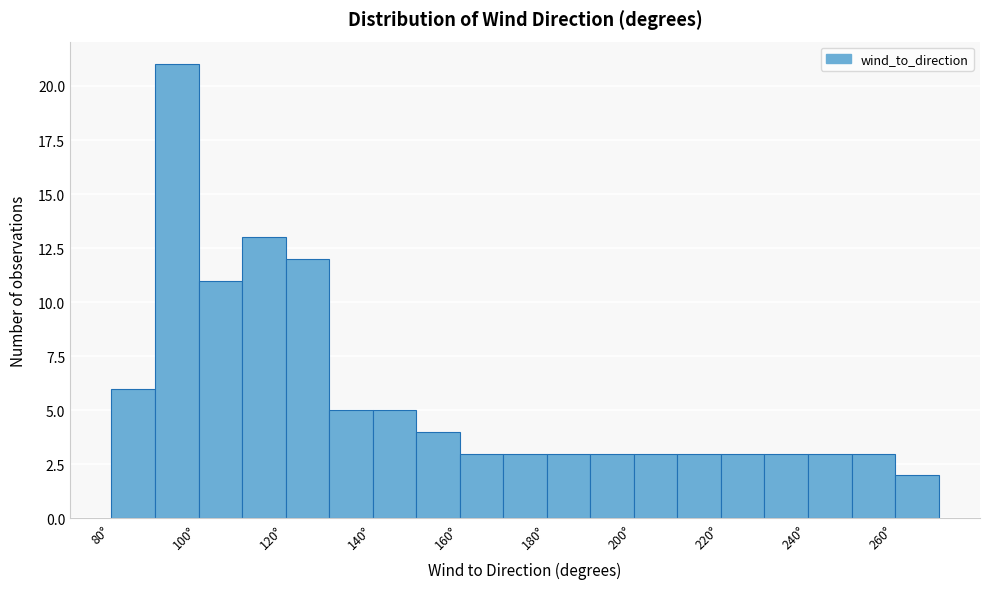

How tall is the bar that spans 140 to 150 on the x-axis? The values are not printed on the chart, so give them approximately, as read against the axis.

5